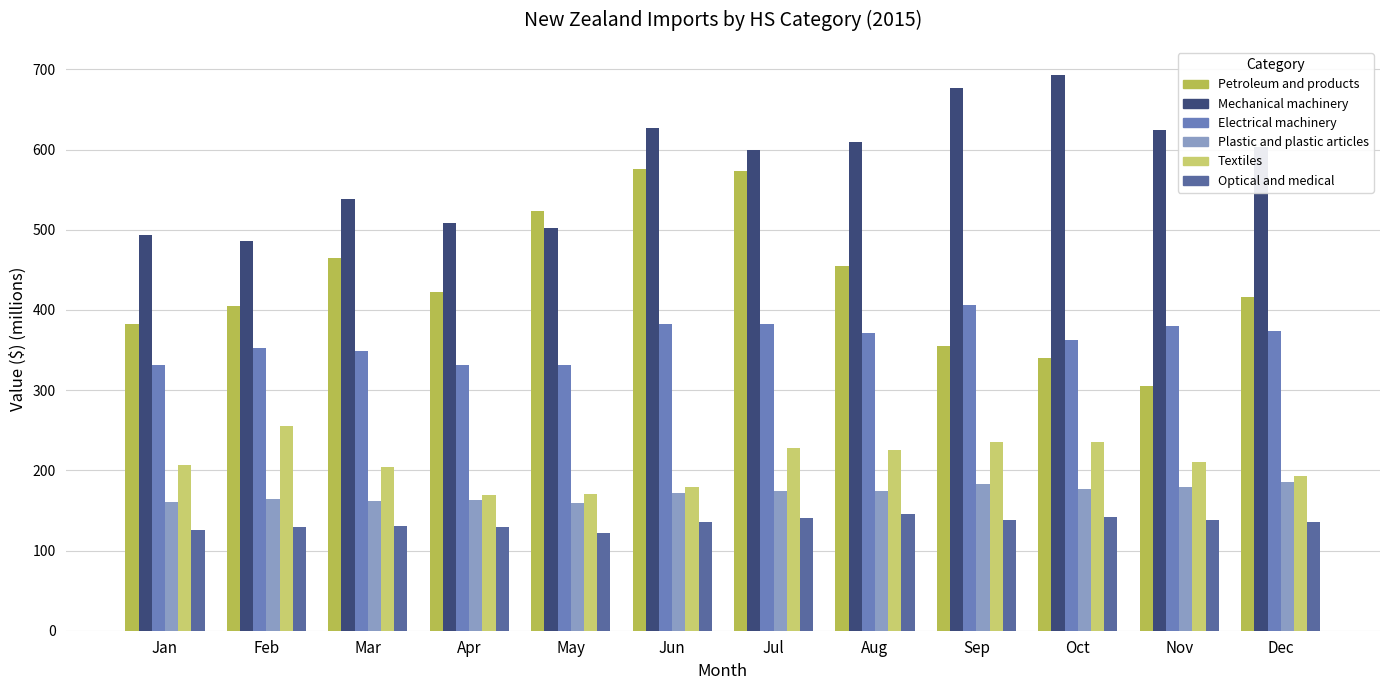

Which category has the highest value across all series?

Oct